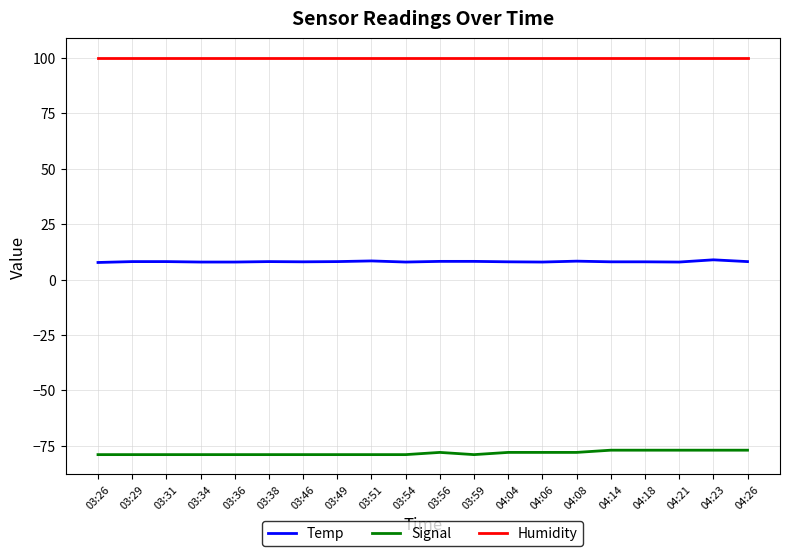

Which series has the largest total across all categories?

Humidity